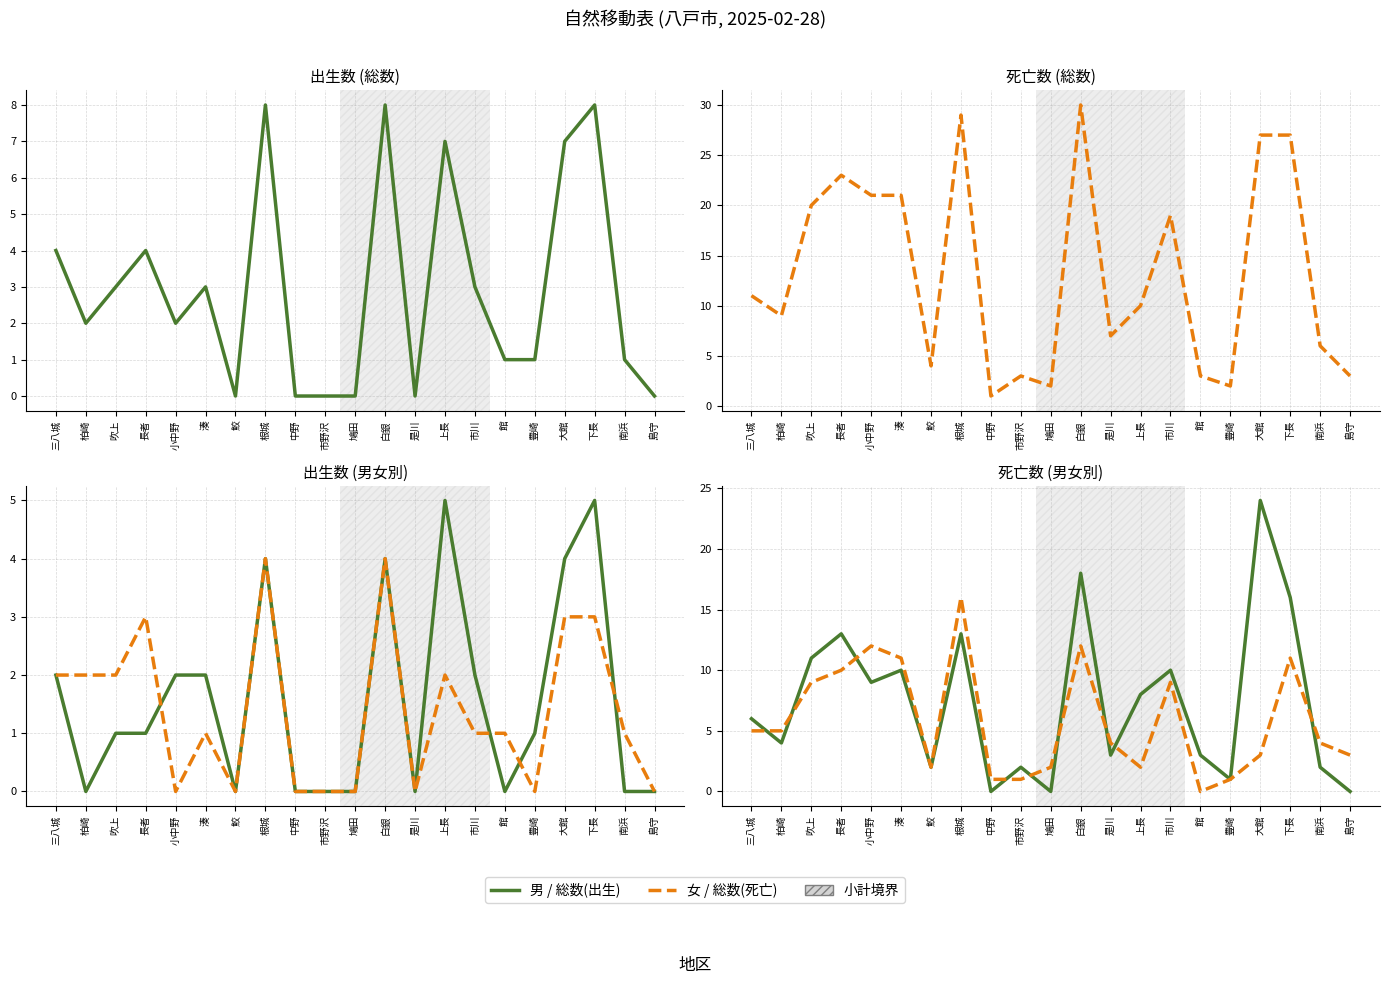

Reading left to right, extract all data points from this chart.

出生(計): 4	2	3	4	2	3	0	8	0	0	0	8	0	7	3	1	1	7	8	1	0
死亡(計): 11	9	20	23	21	21	4	29	1	3	2	30	7	10	19	3	2	27	27	6	3
出生(男): 2	0	1	1	2	2	0	4	0	0	0	4	0	5	2	0	1	4	5	0	0
出生(女): 2	2	2	3	0	1	0	4	0	0	0	4	0	2	1	1	0	3	3	1	0
死亡(男): 6	4	11	13	9	10	2	13	0	2	0	18	3	8	10	3	1	24	16	2	0
死亡(女): 5	5	9	10	12	11	2	16	1	1	2	12	4	2	9	0	1	3	11	4	3